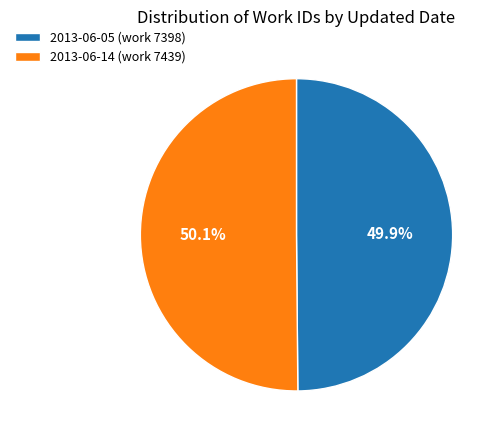

What percentage is the 2013-06-05 (work 7398) slice, to the nearest percent?

50%